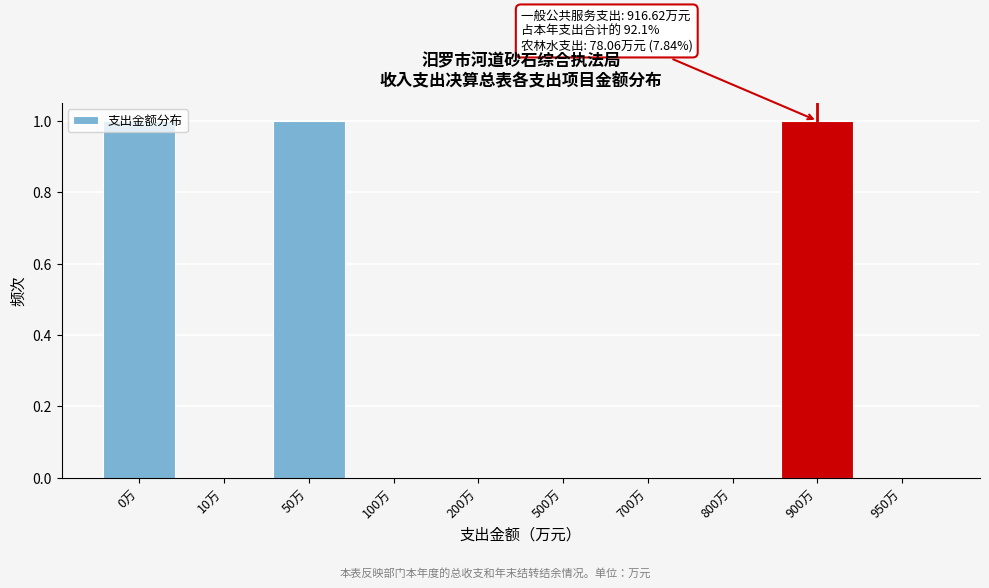

The chart shows a value of 1 at 0万. True or false?

True